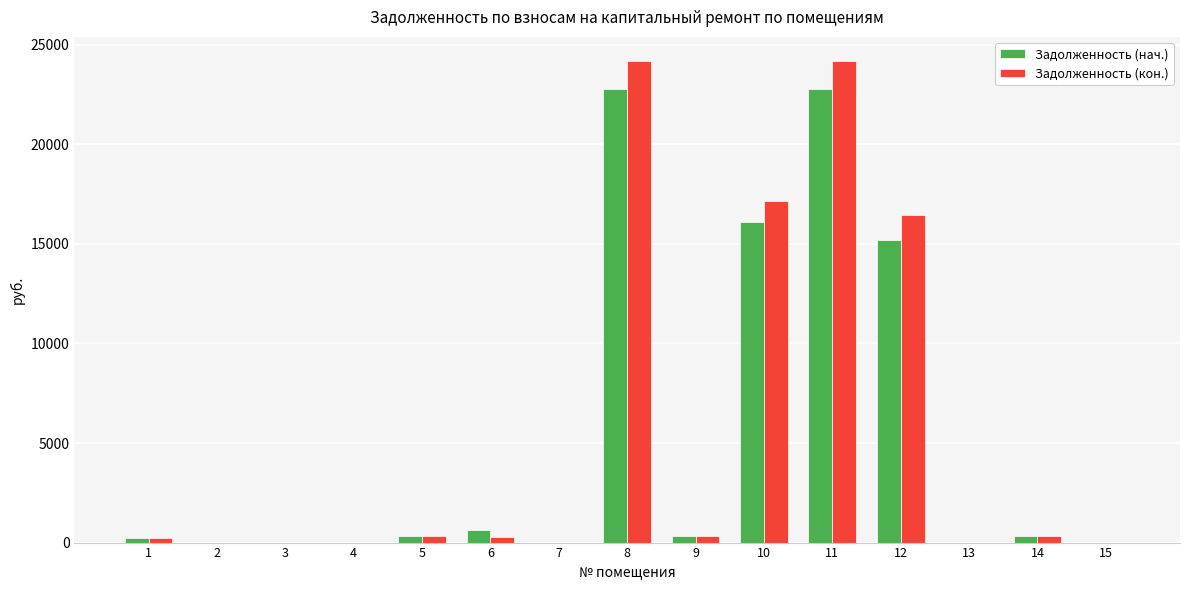

Which series changed the most between 5 and 8?

Задолженность (кон.)